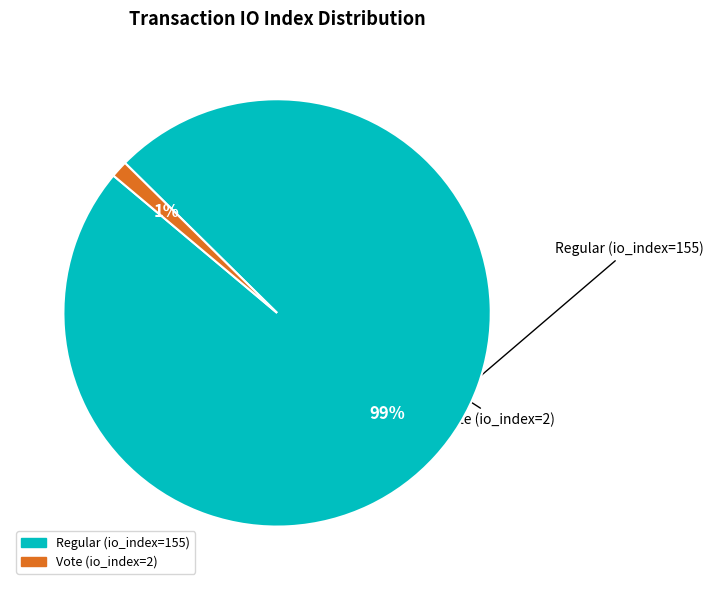

Does Vote (io_index=2) represent more than half of the total?

No